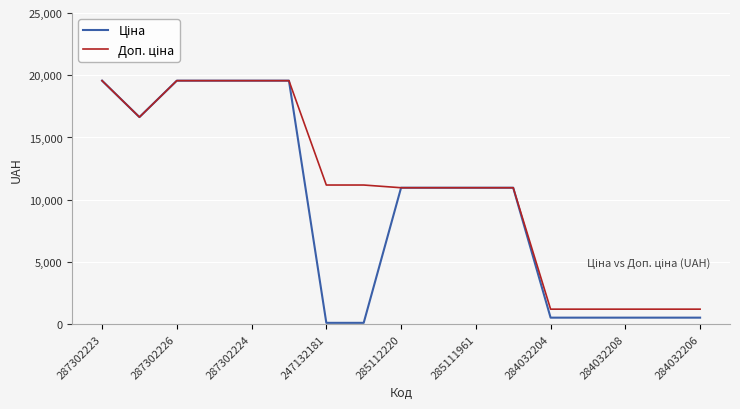

True or false: Доп. ціна has more than 2 points higher than both neighbors.

False